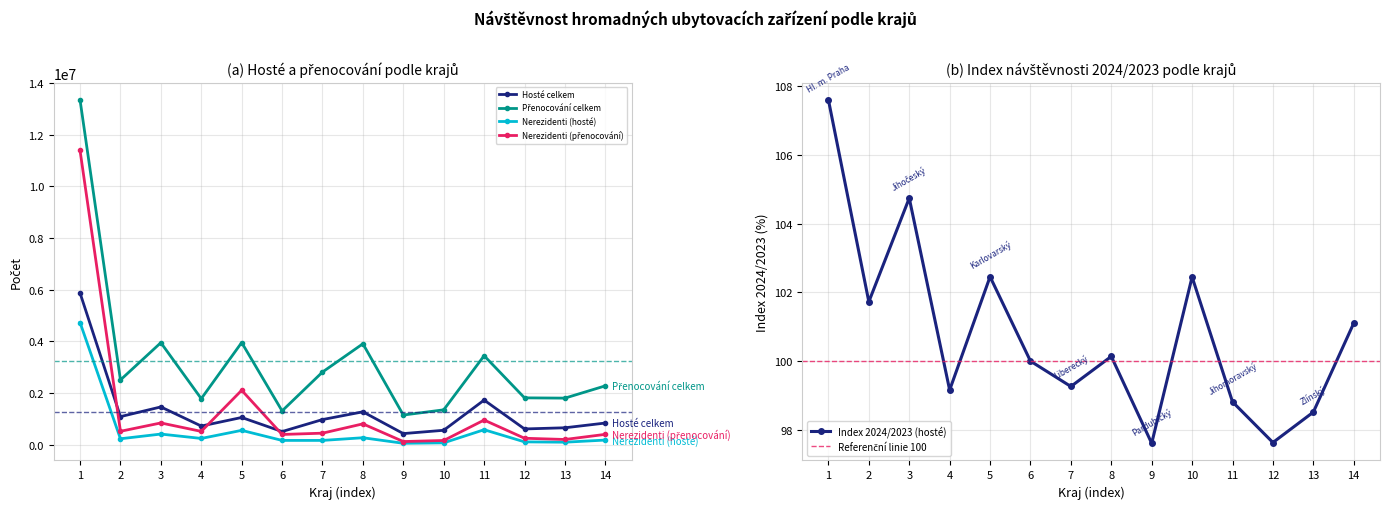

Reading right to left, extract all data points from this chart.

Hosté celkem: 840471.0	656910.0	611735.0	1729109.0	560145.0	431829.0	1274973.0	974921.0	510559.0	1056128.0	723921.0	1464523.0	1088691.0	5876170.0
Index 2024/2023 (hosté): 101.1	98.5	97.6	98.8	102.5	97.6	100.1	99.3	100.0	102.5	99.2	104.7	101.7	107.6
Nerezidenti (hosté): 181425.0	98482.0	111227.0	581812.0	73796.0	56405.0	271261.0	167661.0	167669.0	557221.0	243834.0	413858.0	231685.0	4732579.0
Přenocování celkem: 2280755.0	1805119.0	1815701.0	3446694.0	1351949.0	1150281.0	3909721.0	2814846.0	1310520.0	3957289.0	1784188.0	3951540.0	2508772.0	13350057.0
Nerezidenti (přenocování): 402324.0	203847.0	251407.0	956288.0	164905.0	124031.0	808893.0	447927.0	397934.0	2109000.0	517501.0	844106.0	520847.0	11393402.0